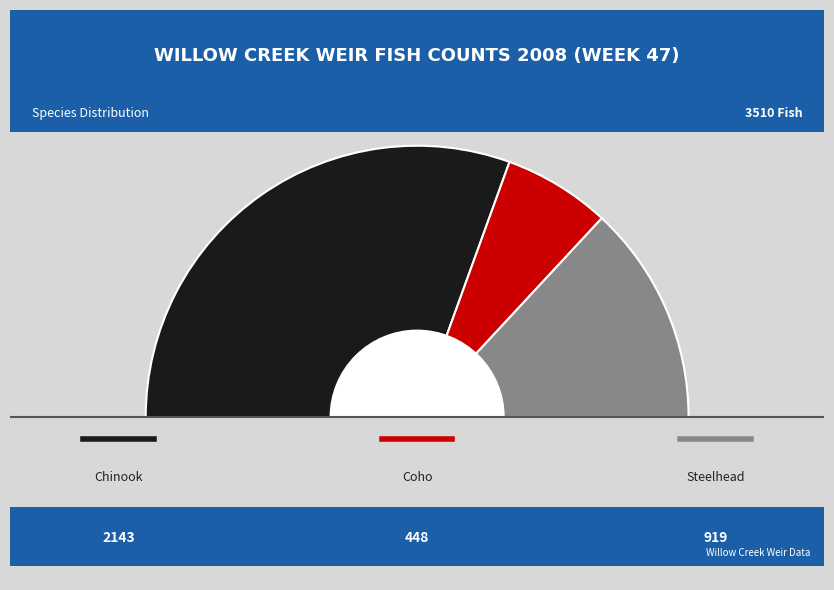

To the nearest percent, what is the difference between the Steelhead and Coho slice percentages?

13%